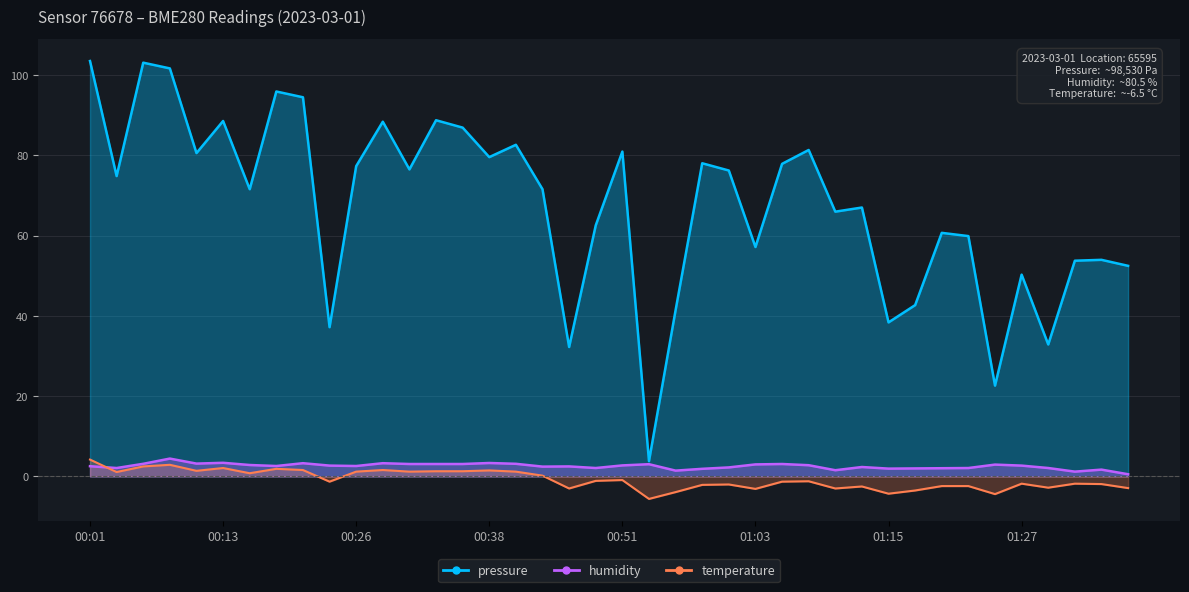

True or false: pressure has a value of 21.9 at 01:20.

False